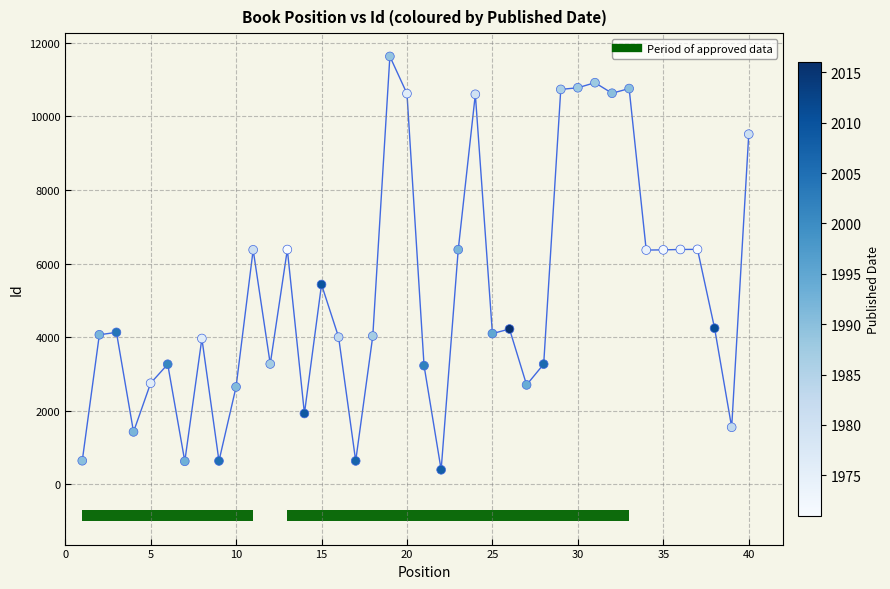

What is the range of X values (max minus min)?

39